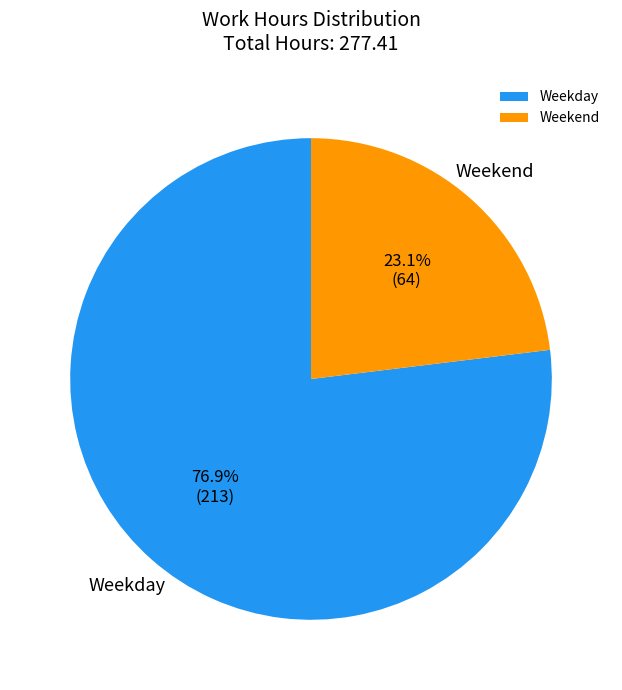

Combined, do Weekday and Weekend account for over 50%?

Yes